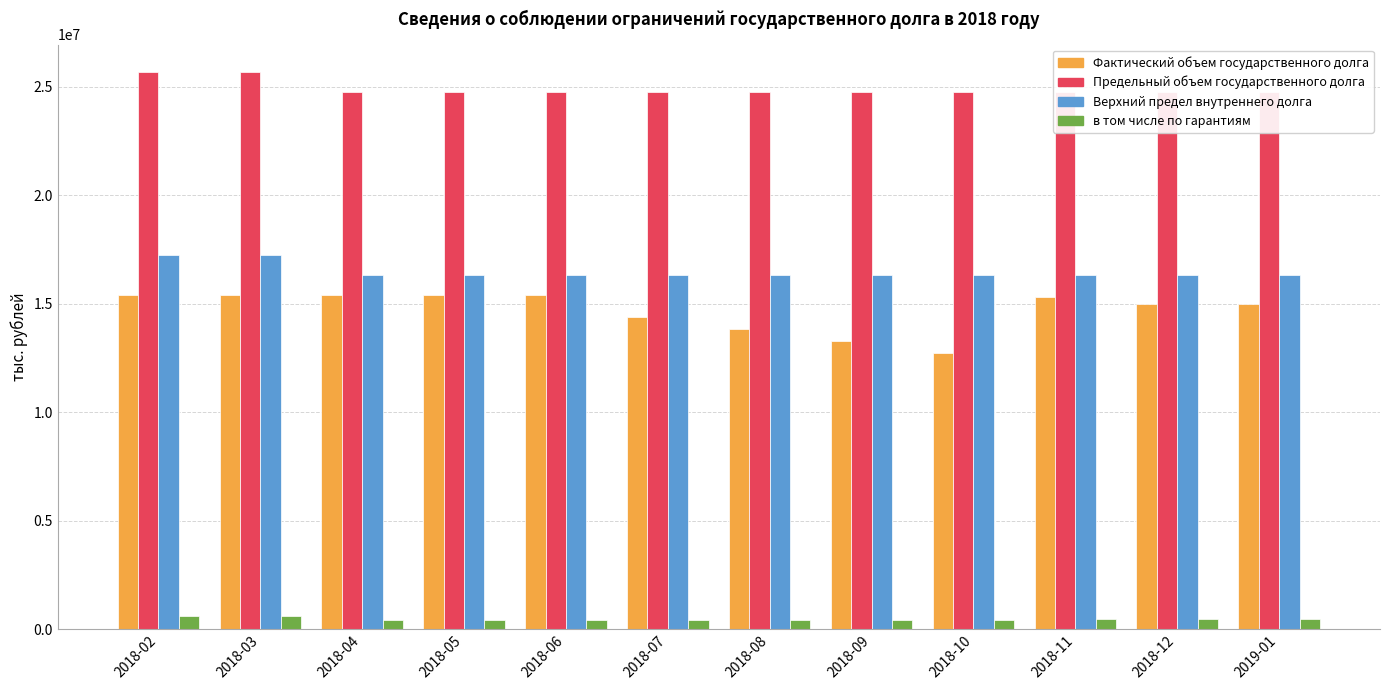

What is the label of the 11th bar from the right?

2018-03